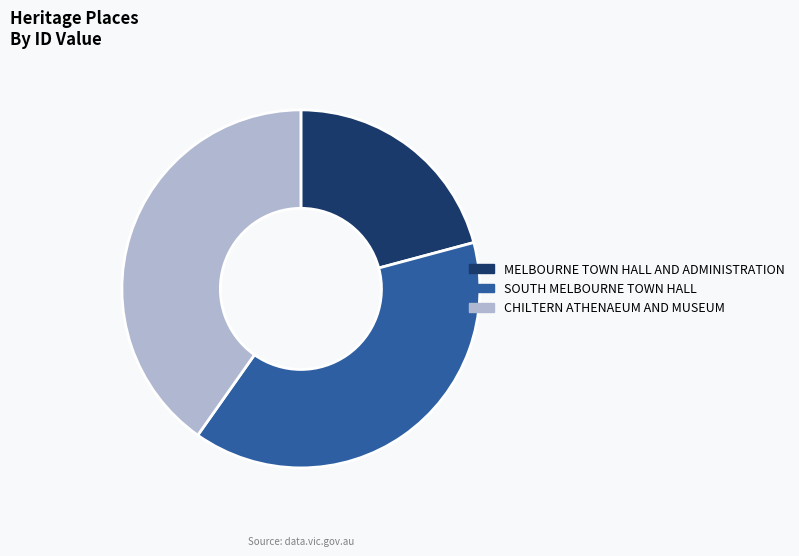

Is CHILTERN ATHENAEUM AND MUSEUM the majority of the pie?

No